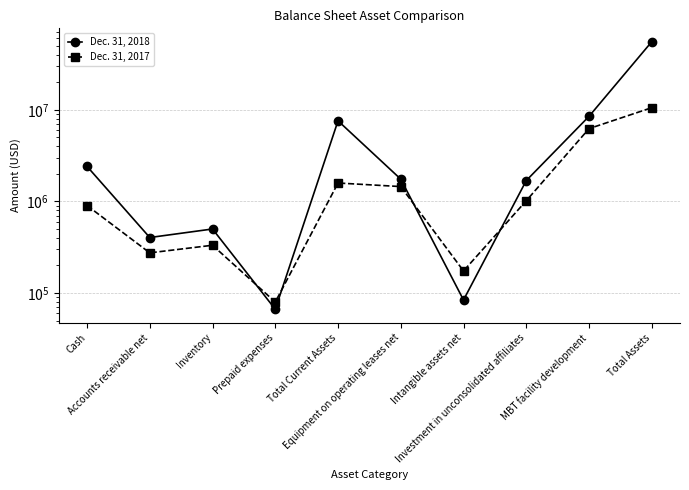

True or false: Dec. 31, 2018 has a value of 403298 at Accounts receivable net.

True